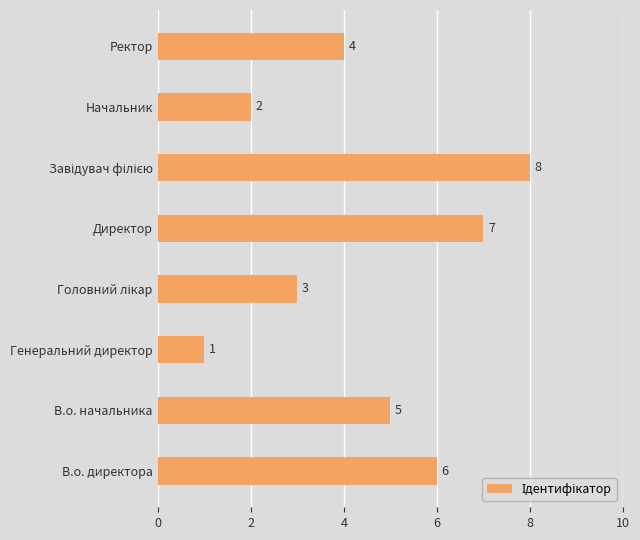

Count the values in the range 3 to 7.

5